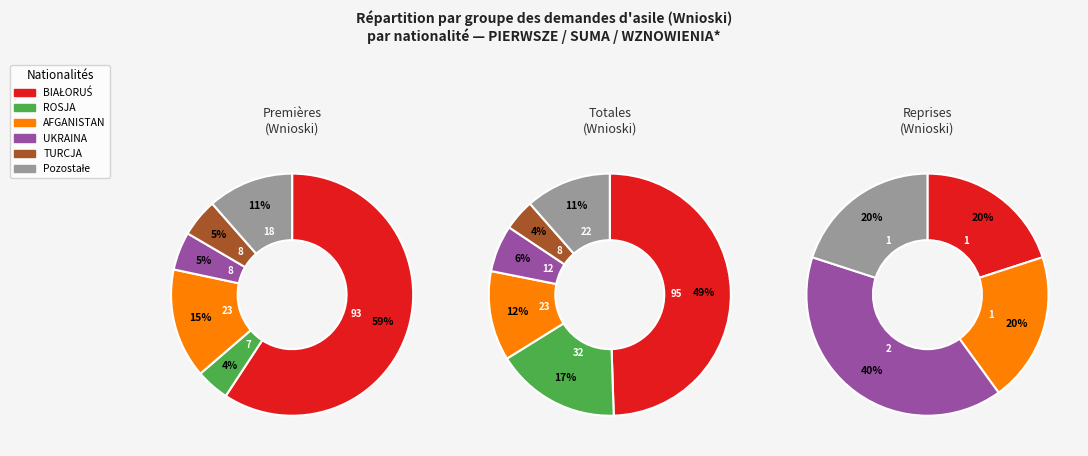

The TURCJA slice represents 1% of the pie. True or false?

False